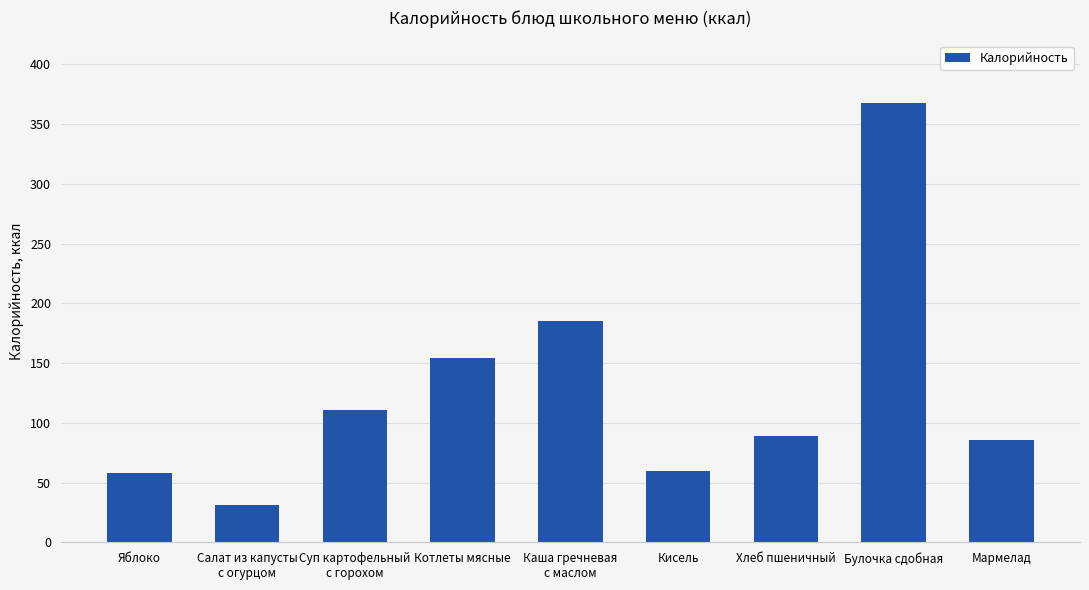

What is the label of the 3rd bar from the right?

Хлеб пшеничный